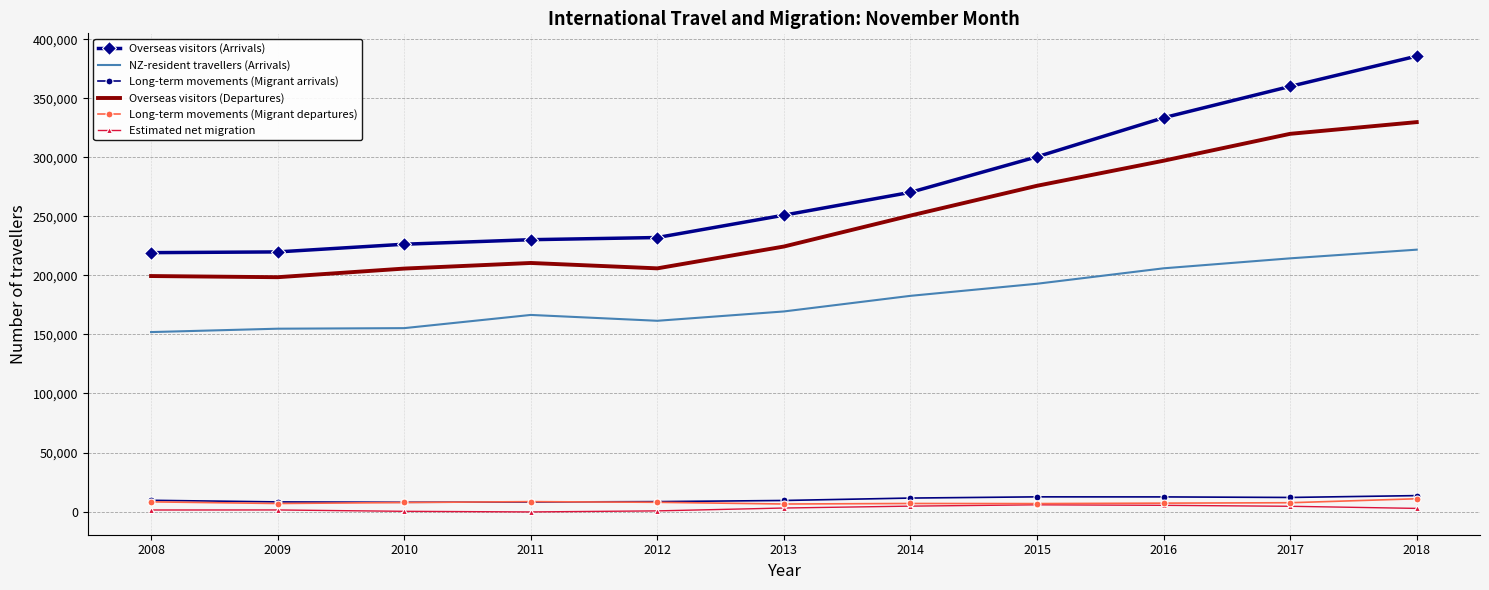

What is the sum of the Estimated net migration values at 2013 and 2015?

8695